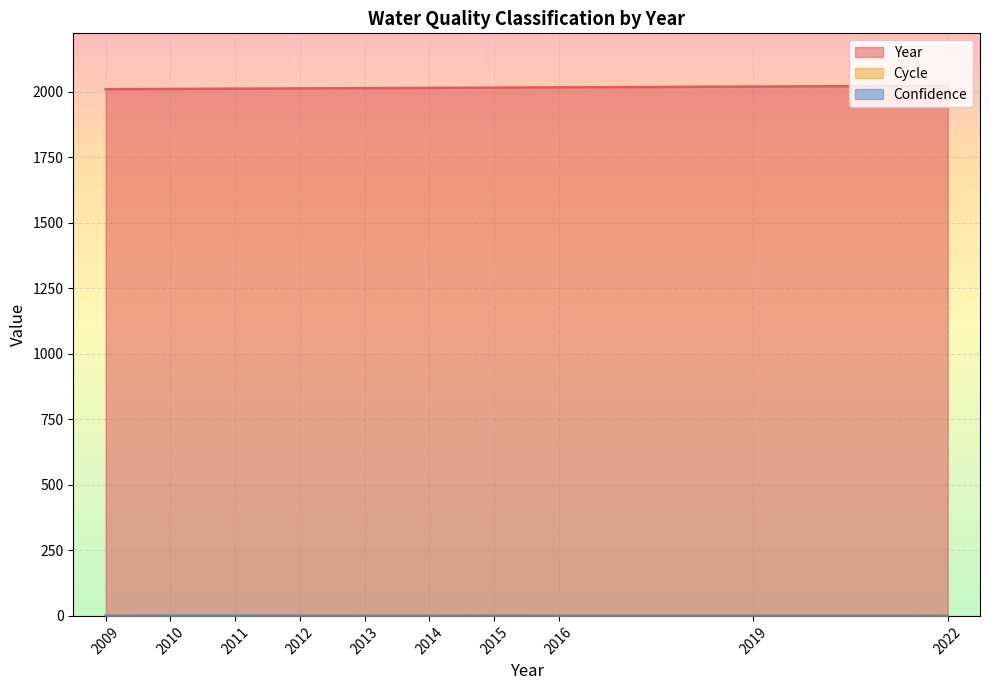

How many lines are shown in the chart?

3